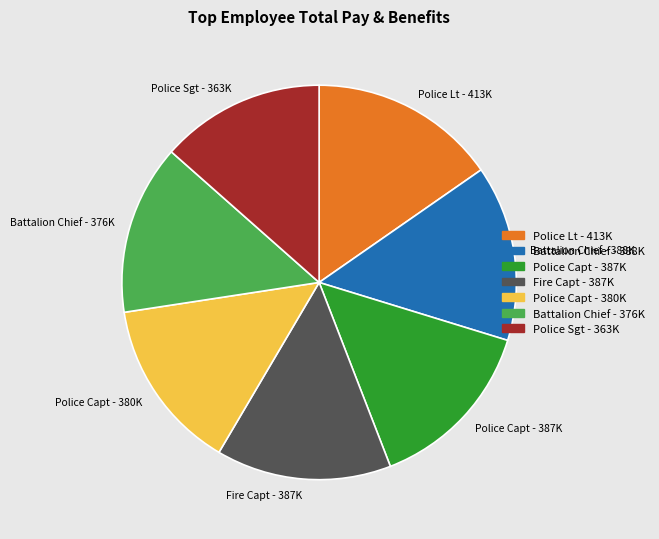

The Fire Capt - 387K slice represents 14% of the pie. True or false?

True